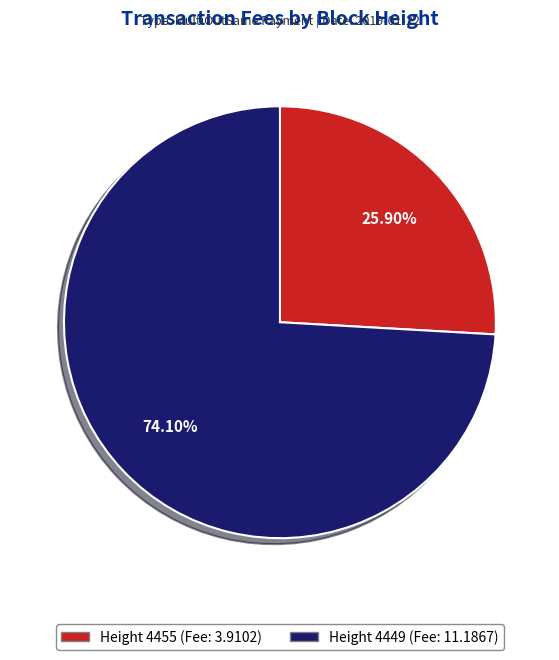

Does any single category account for the majority?

Yes